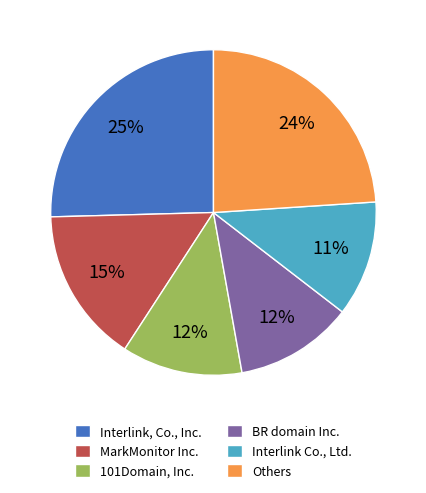

To the nearest percent, what portion does Others represent?

24%